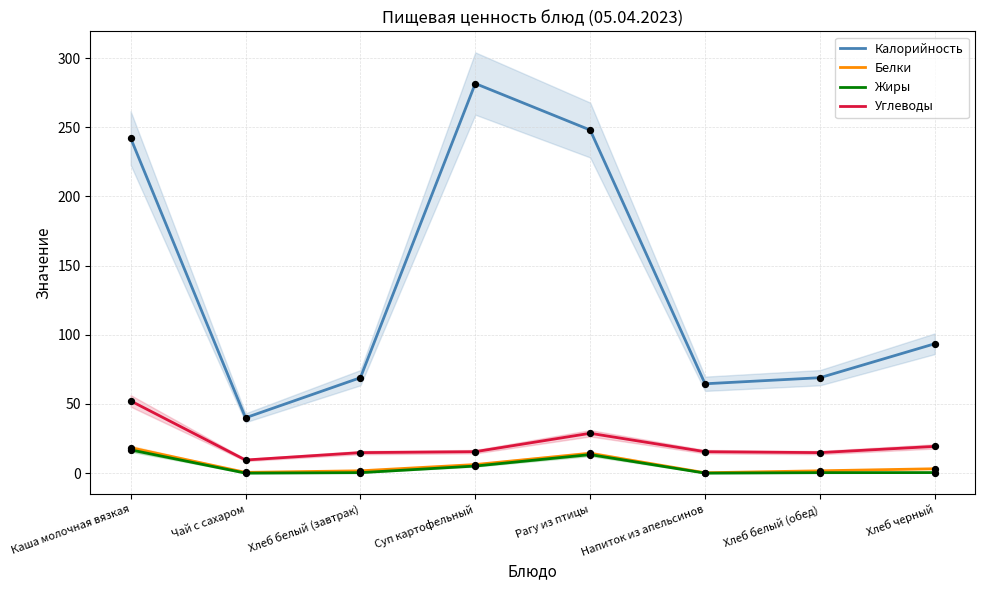

Which series has the largest total across all categories?

Калорийность